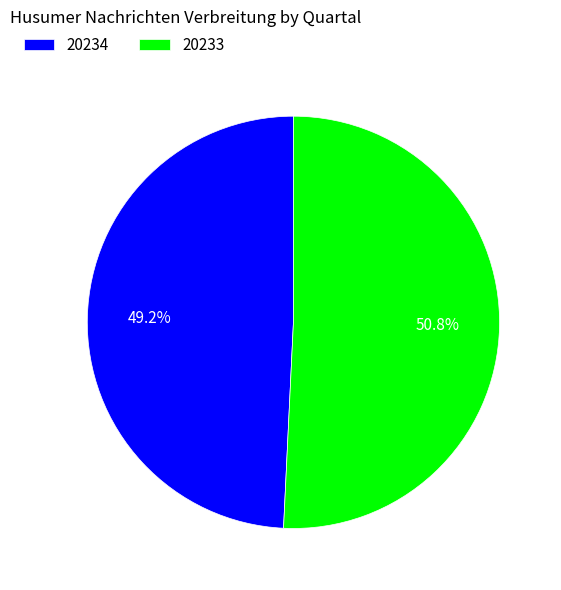

Is the sum of 20234 and 20233 greater than half?

Yes